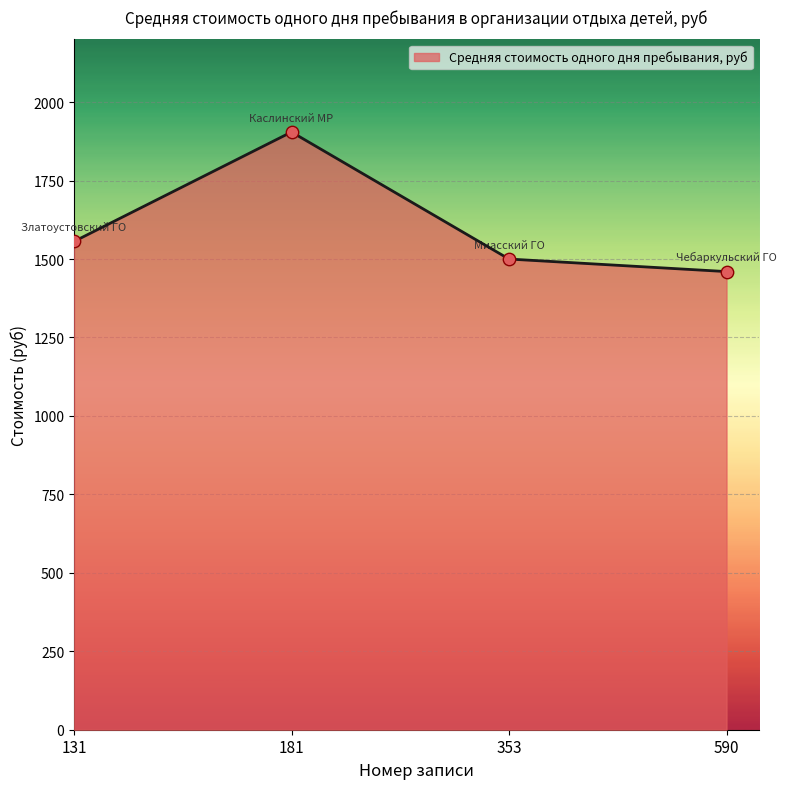

What is the change in value from 181 to 590?

-444.8